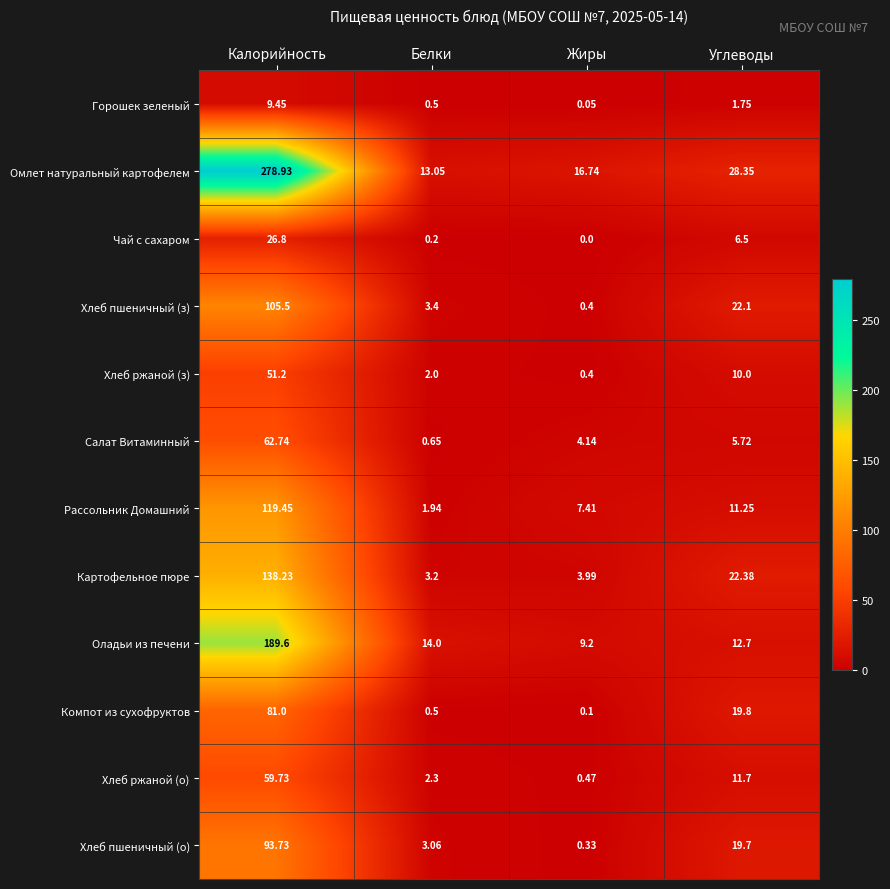

Which series changed the most between Белки and Углеводы?

Компот из сухофруктов